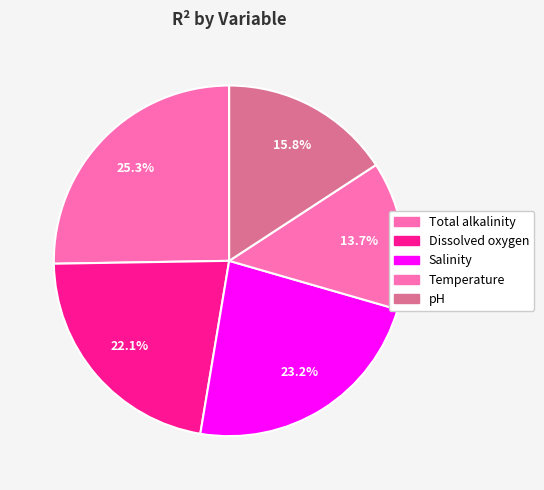

Is Salinity the majority of the pie?

No